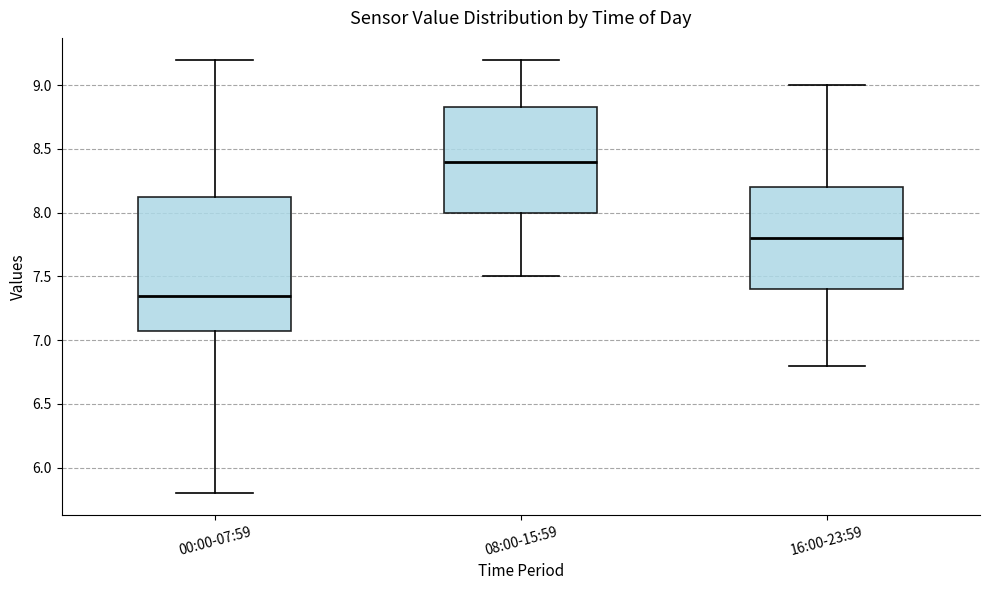

Reading left to right, transcribe this box plot: for each box, give where its median line is, the range the box spans, and where its two whiskers end, as read against the y-axis. The values are not printed on the chart, so give them approximately, as read against the axis.

00:00-07:59: median 7.35, box 7.10 to 8.15, whiskers 5.80 to 9.20
08:00-15:59: median 8.40, box 8.00 to 8.85, whiskers 7.50 to 9.20
16:00-23:59: median 7.80, box 7.40 to 8.20, whiskers 6.80 to 9.00